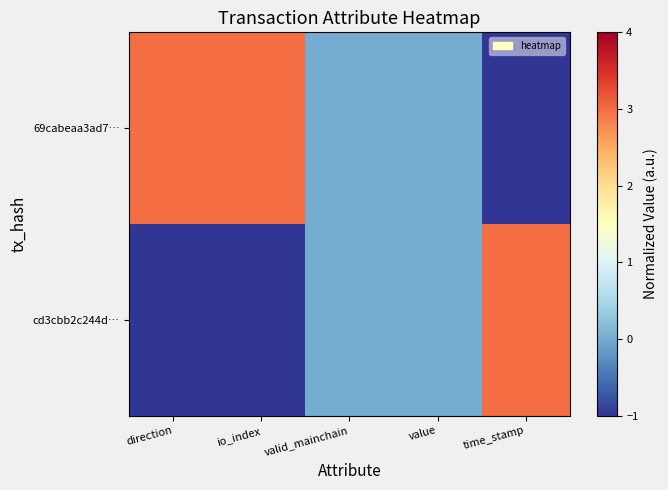

Count the number of data series in this chart.

2